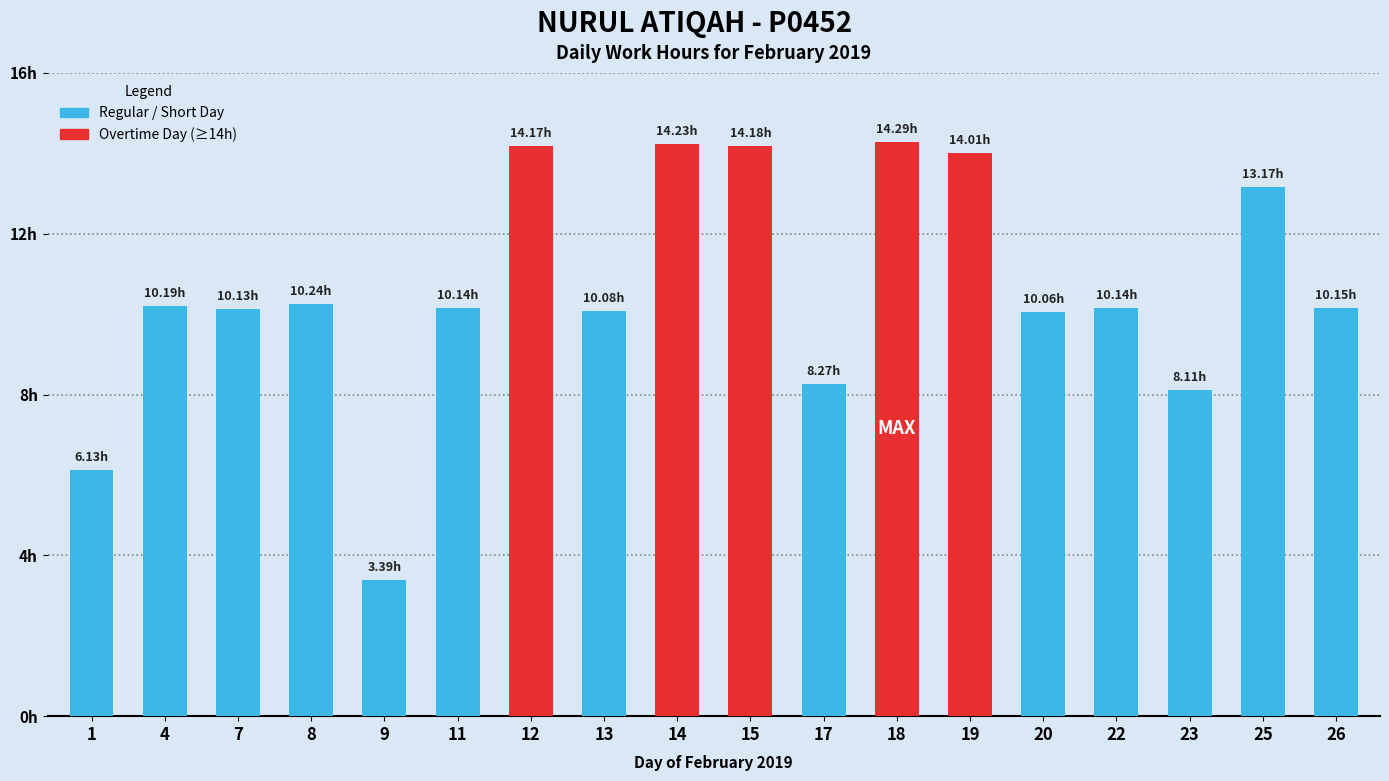

The value at 20 is 10.1. True or false?

True